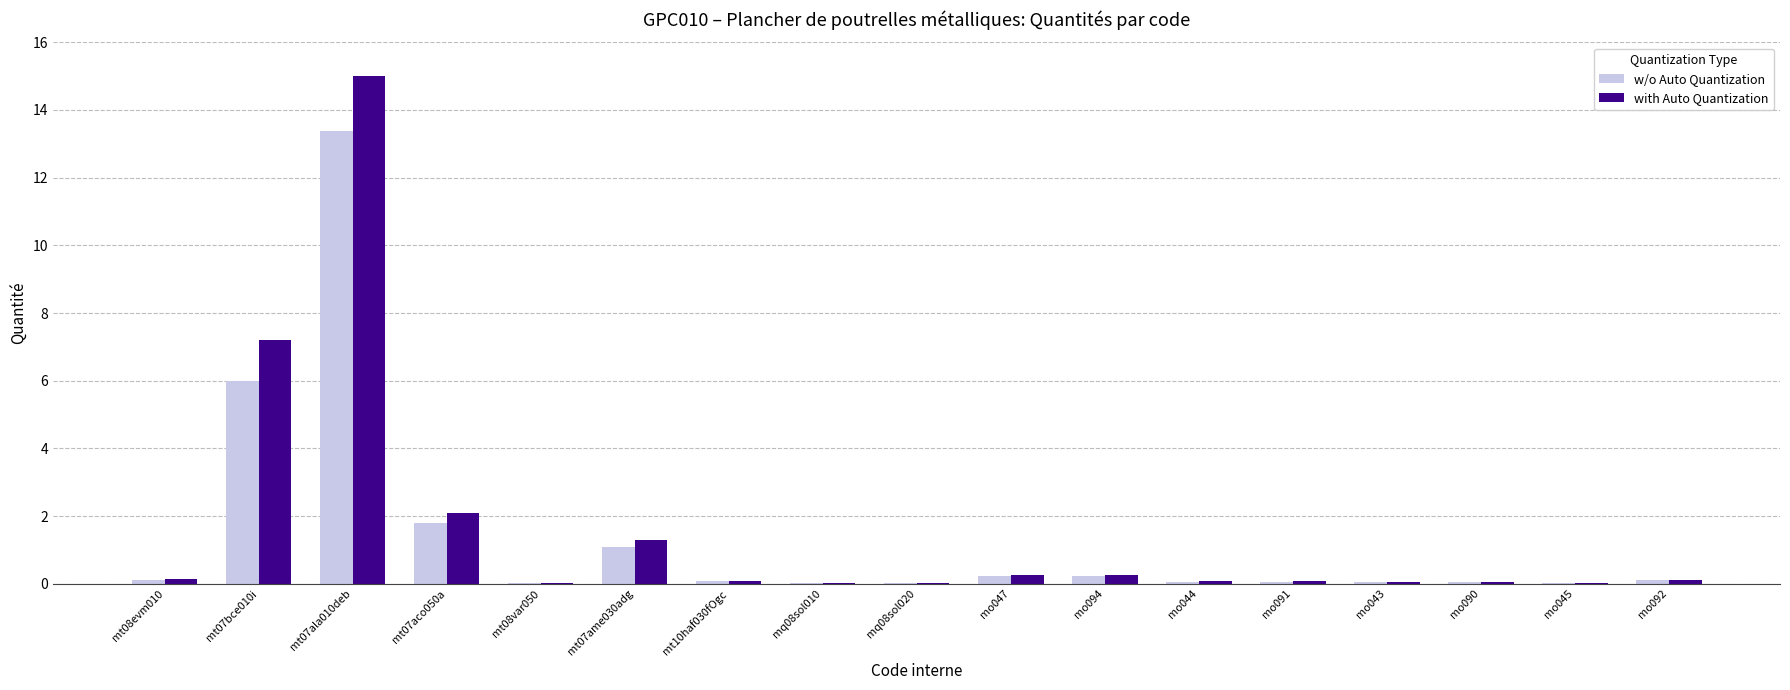

Are the bars grouped side by side (vs. stacked)?

Yes